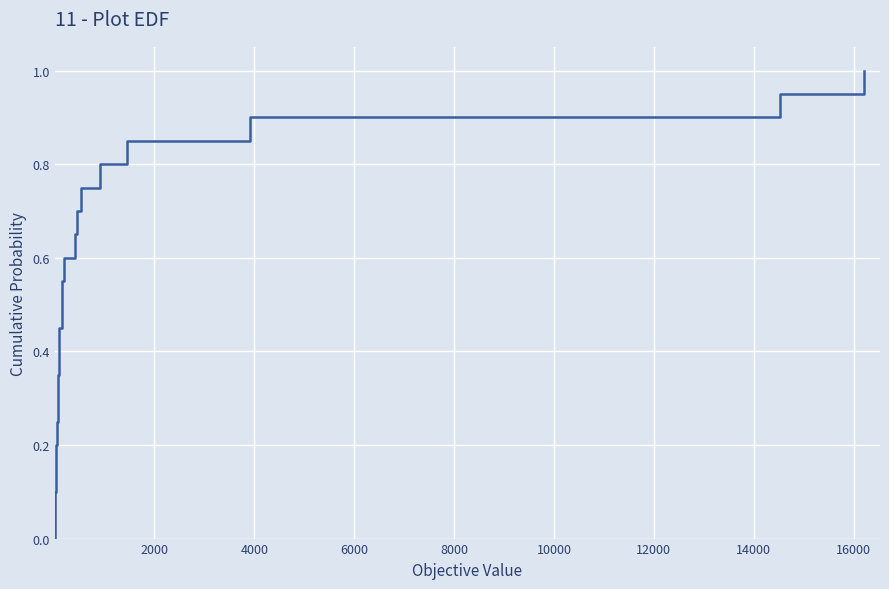

What is the difference between the maximum and second lowest values?

0.9